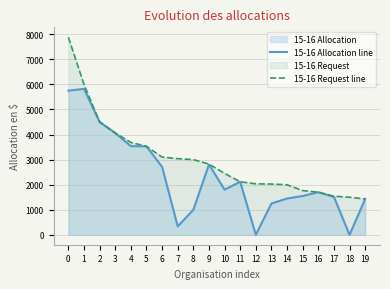

True or false: 15-16 Request line has a value of 2425 at 15.

False